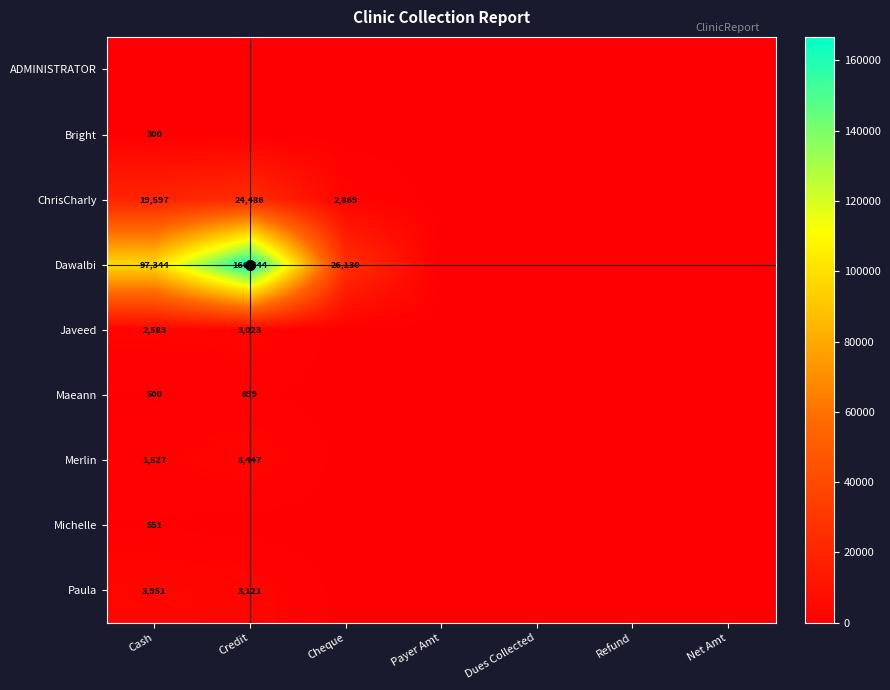

What is the sum of all Maeann values?

1399.0